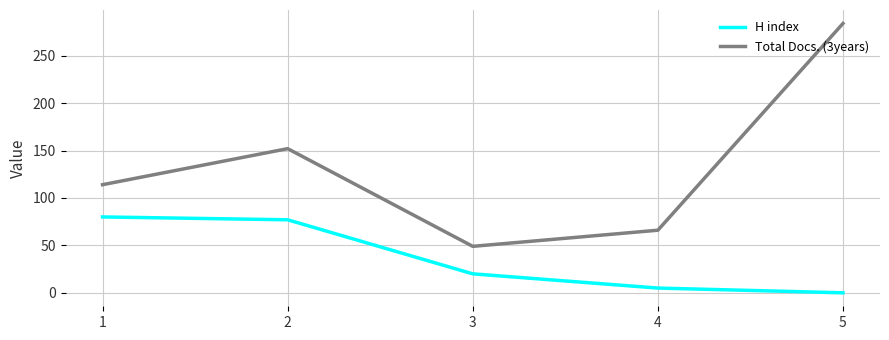

What value does the Total Docs. (3years) series have at 1, to the nearest 50?

100